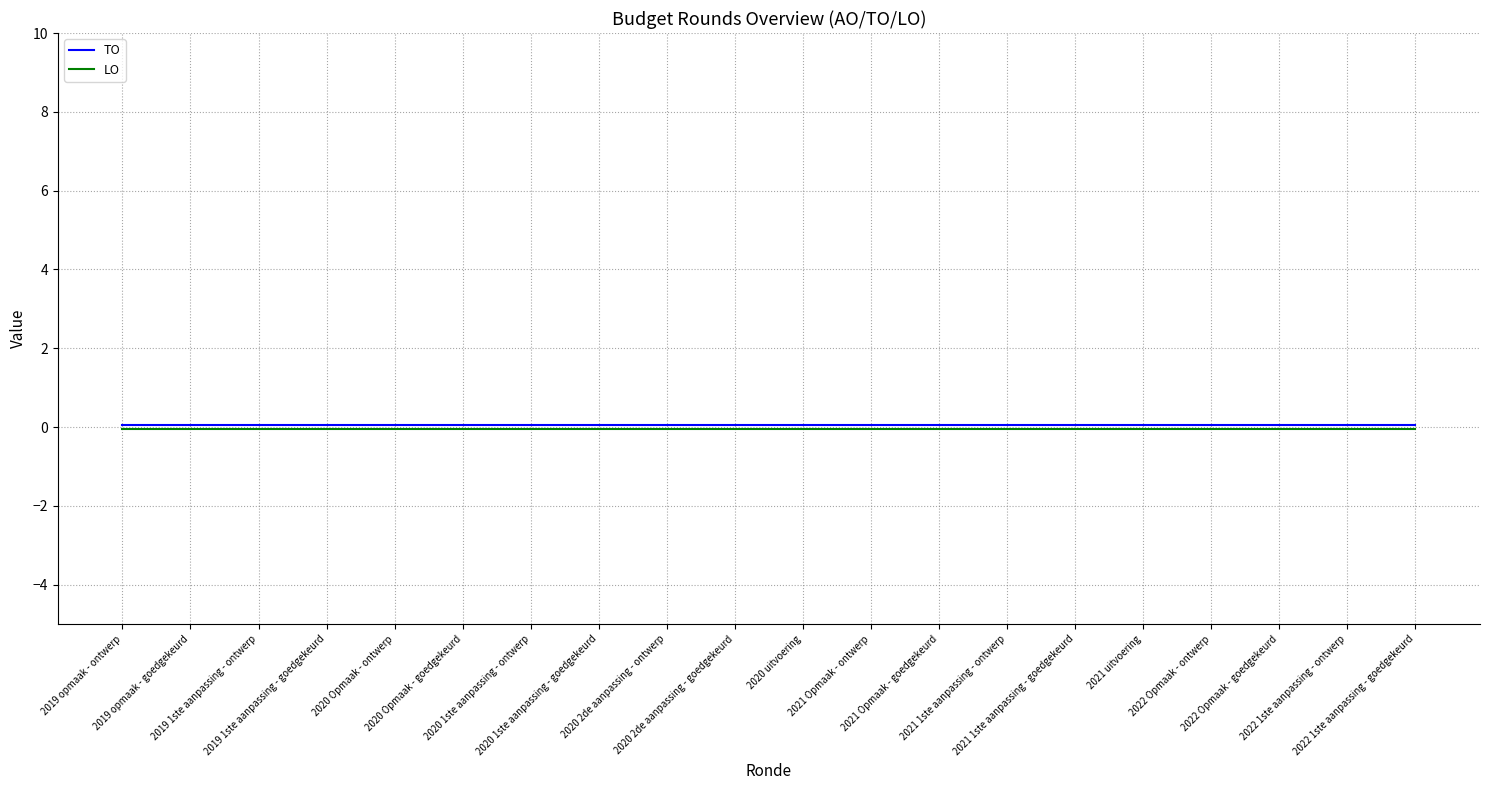

Does the chart display data point markers on the line(s)?

No